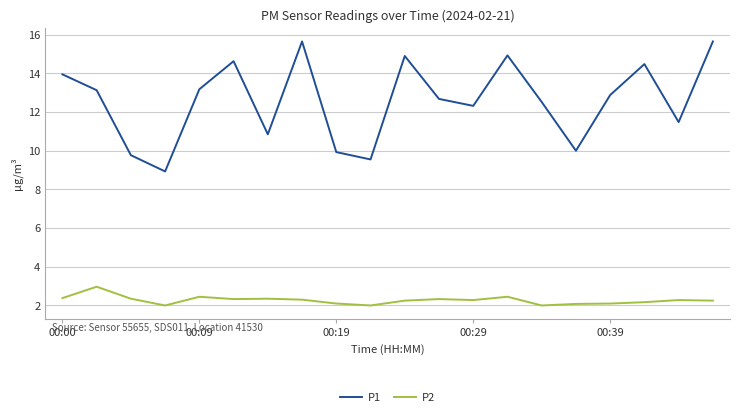

Which series has the largest range (max minus min)?

P1